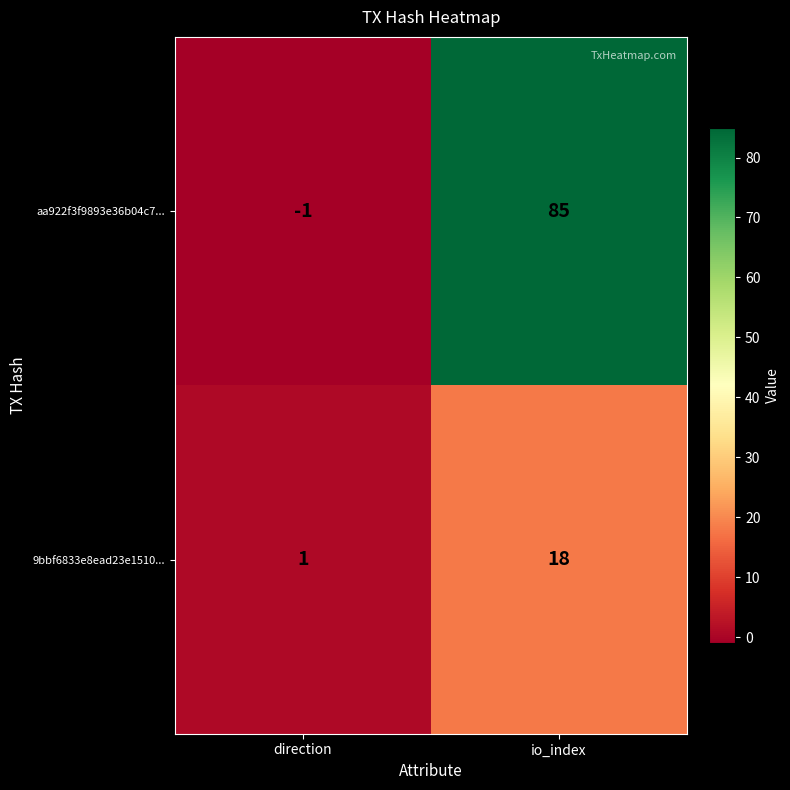

Between direction and io_index, which series saw the biggest shift?

aa922f3f9893e36b04c7...